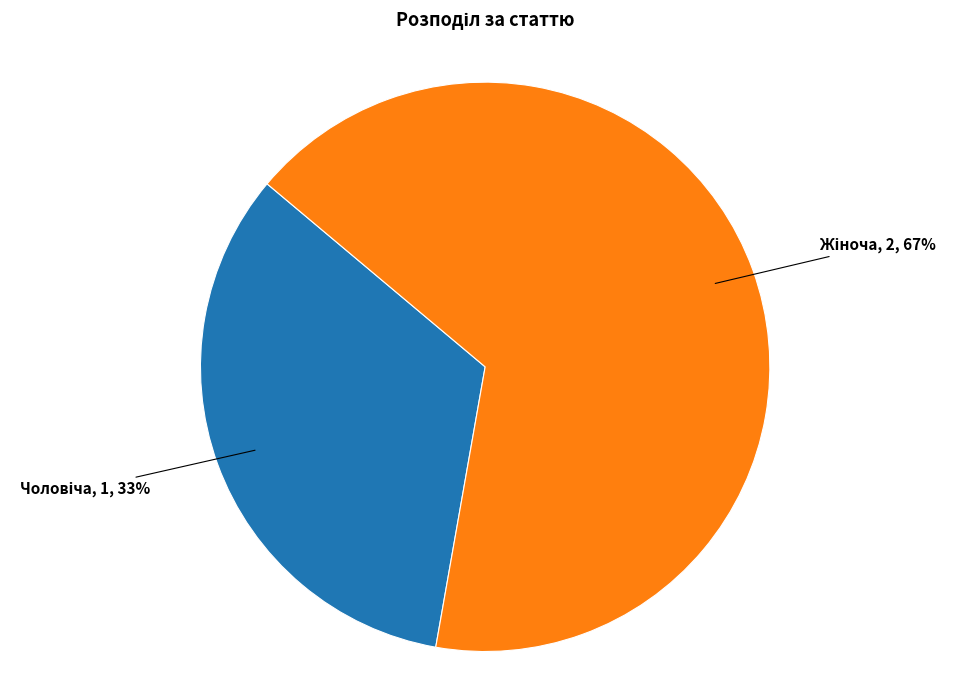

Is there a majority slice in this chart?

Yes